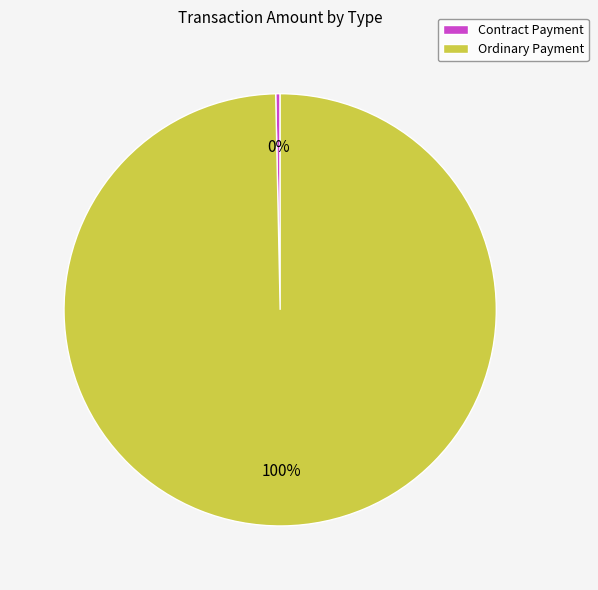

Rank the categories by value from highest to lowest.

Ordinary Payment, Contract Payment